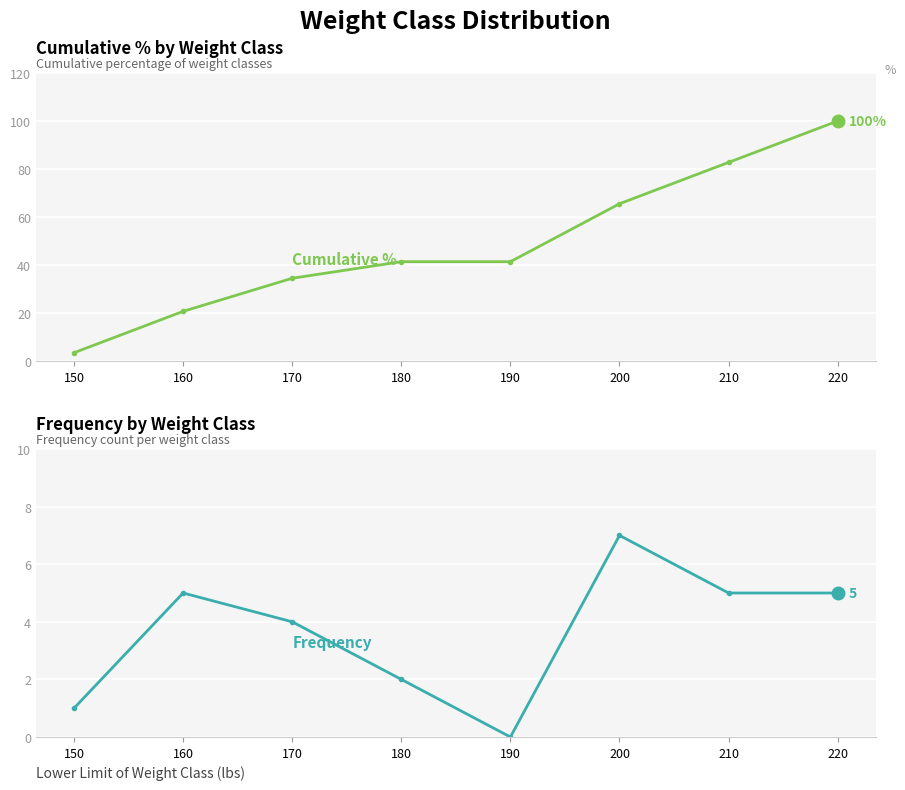

Which label corresponds to the largest value in the chart?

220